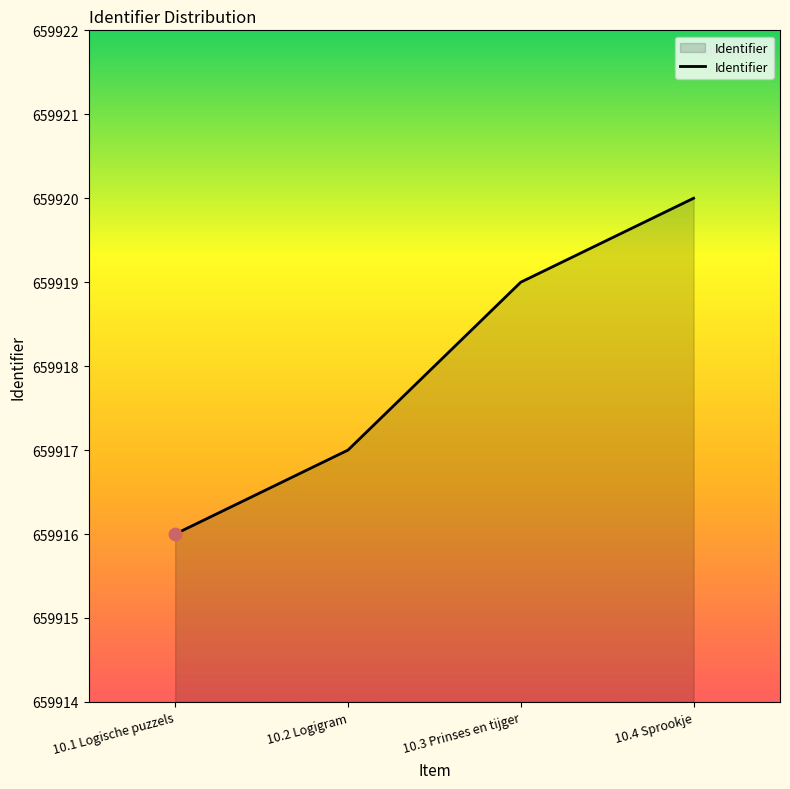

What is the change in value from 10.2 Logigram to 10.3 Prinses en tijger?

+2